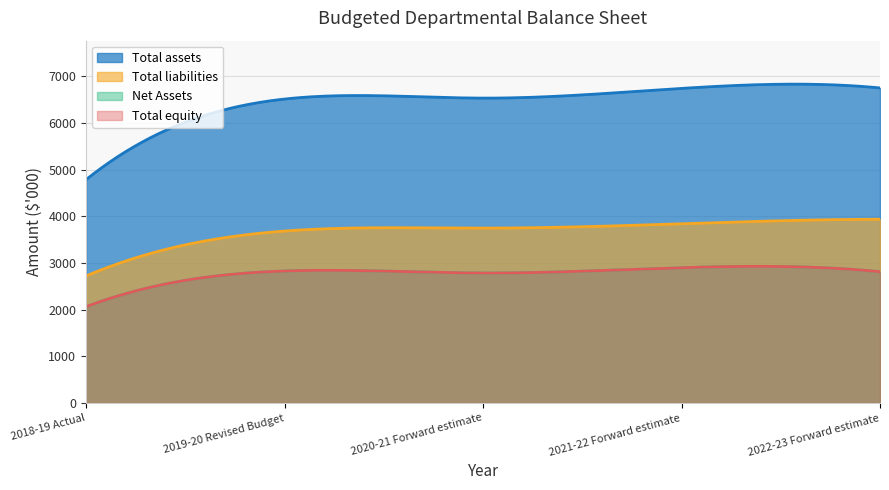

At which label does Total assets first exceed 6535?

2021-22 Forward estimate